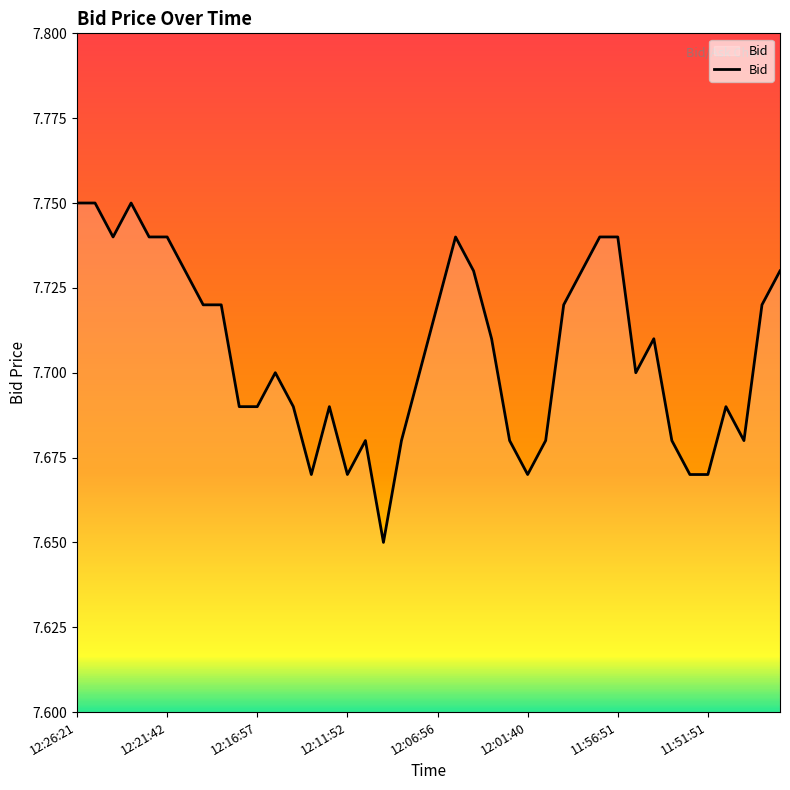

What is the maximum value shown in the chart?

7.8